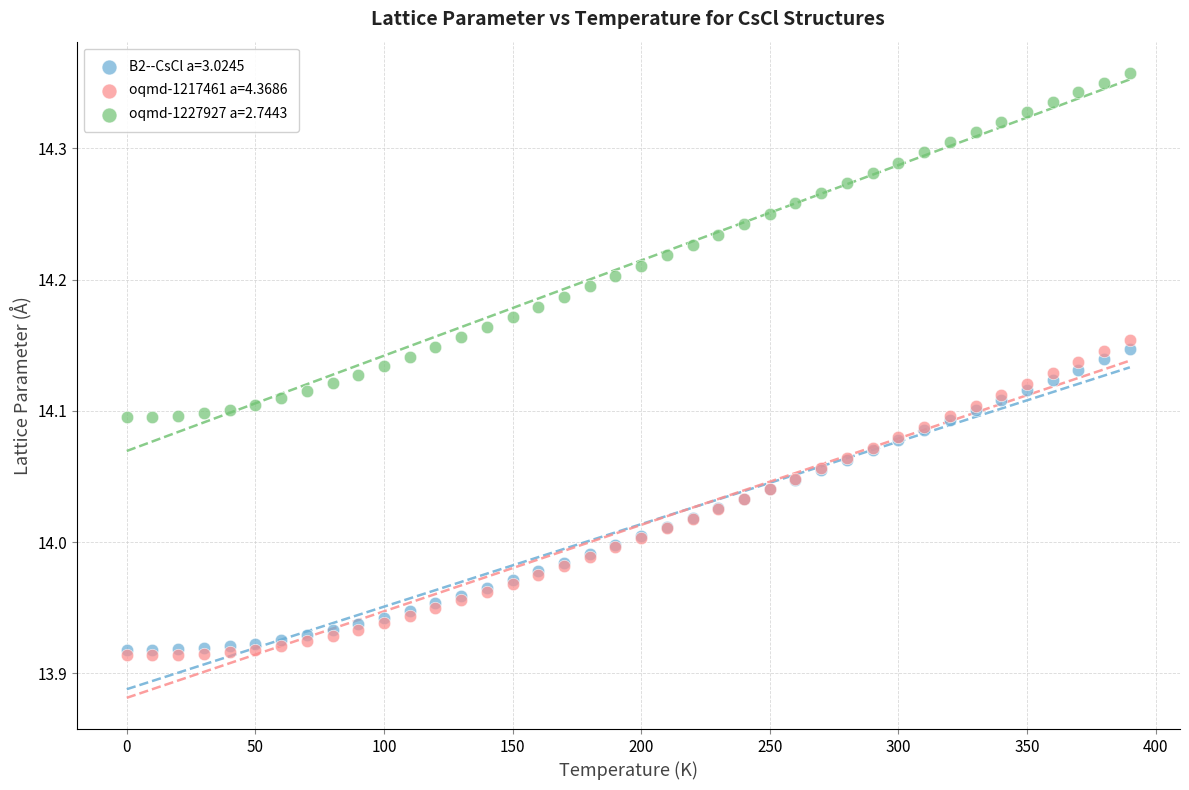

Which series has the widest spread of Y values?

oqmd-1227927 a=2.7443